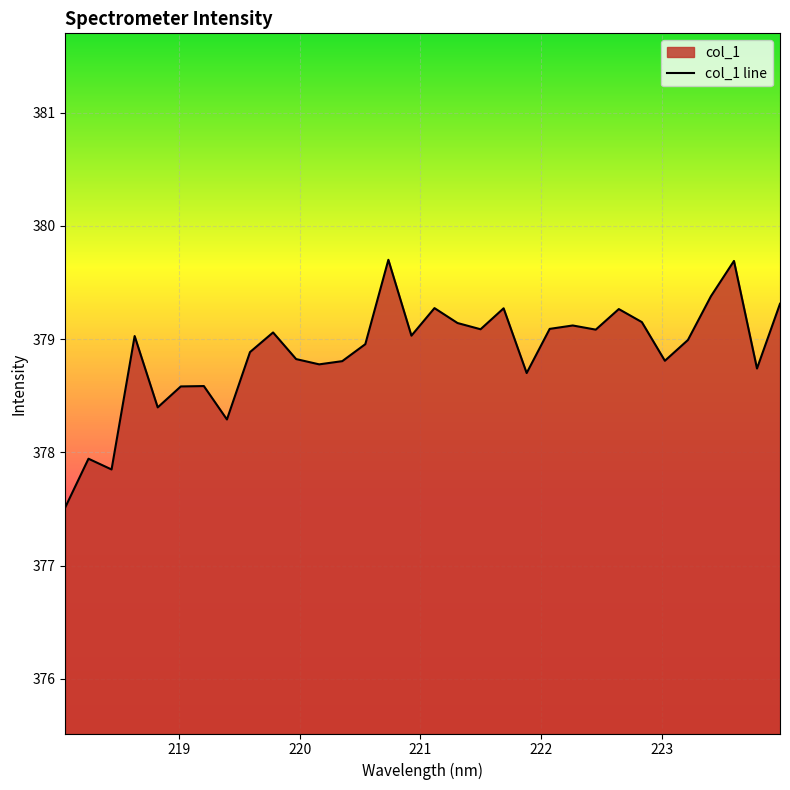

What is the maximum value shown in the chart?

379.7